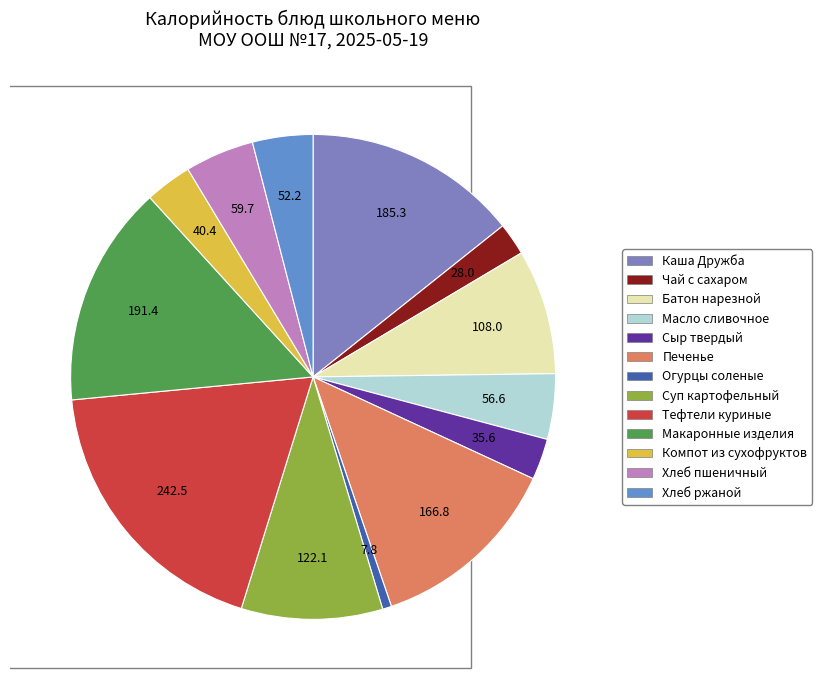

How many segments does this pie chart have?

13